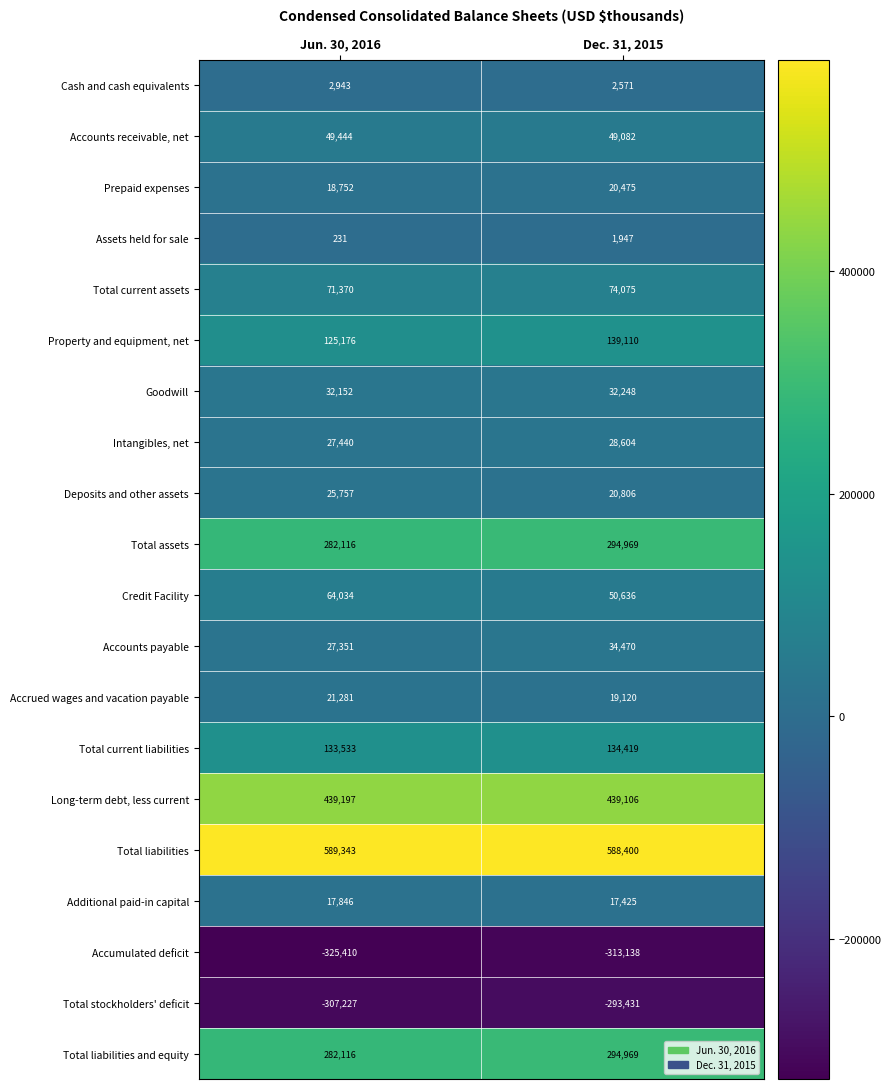

At which label does Total liabilities reach its minimum?

Dec. 31, 2015